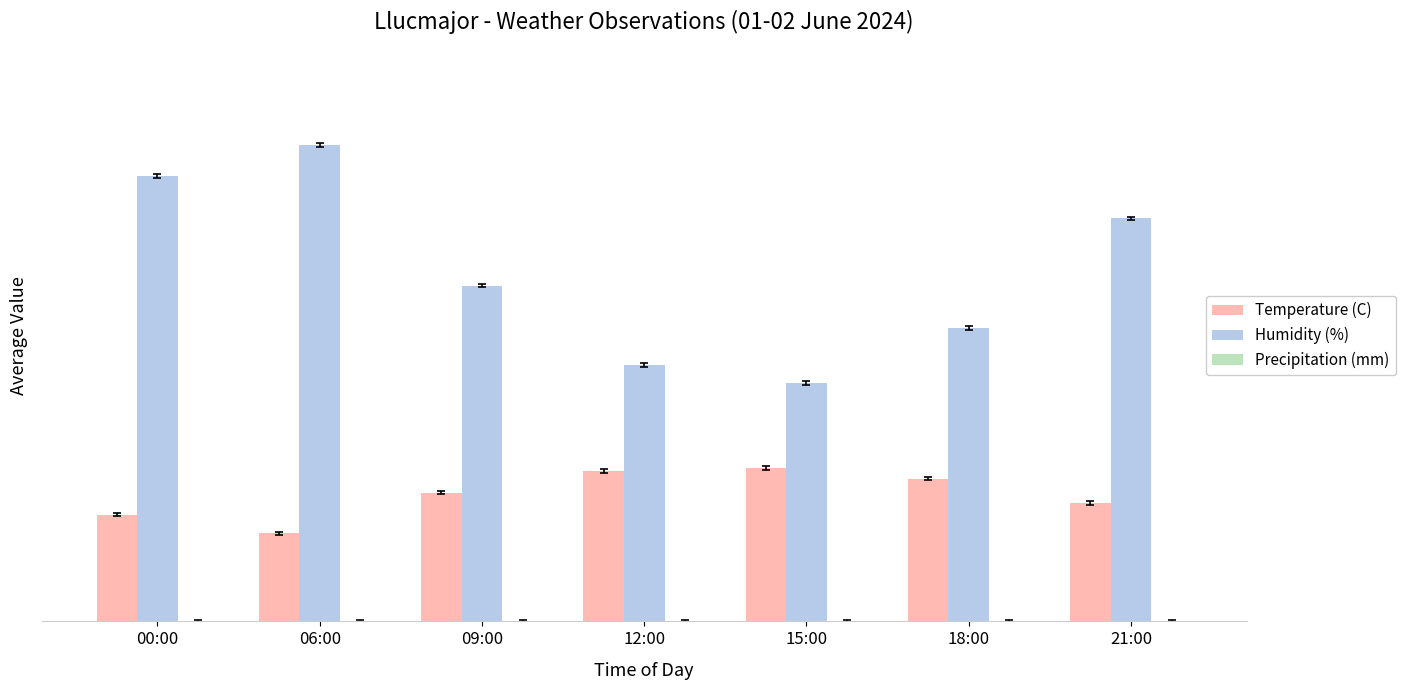

What is the difference between the Temperature (C) values at 21:00 and 06:00?

5.0